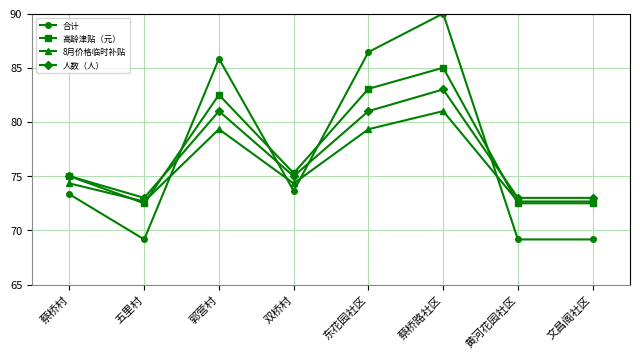

At which label does 合计 reach its peak?

蔡桥路社区